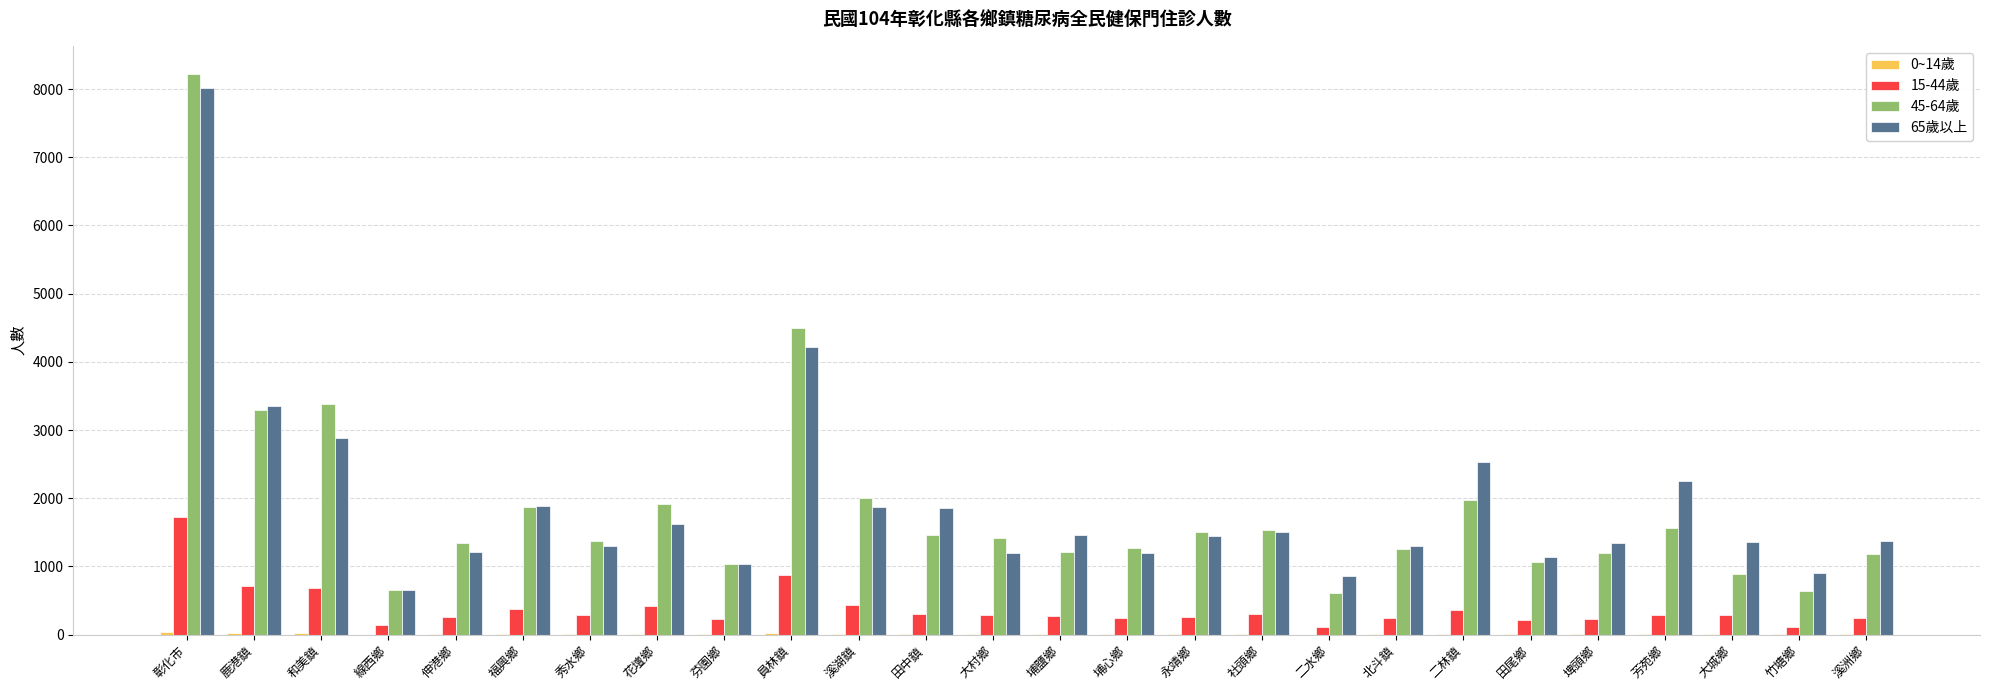

At which category is the sum across all series the highest?

彰化市